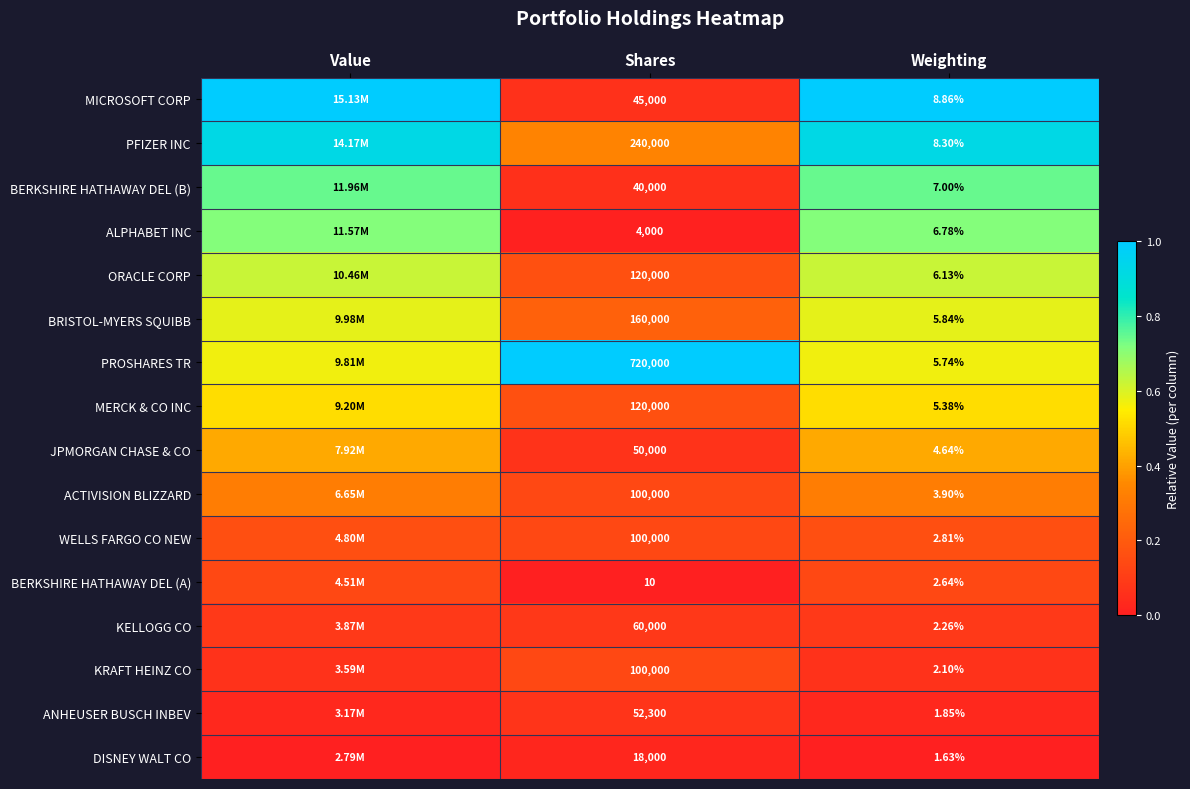

Is the value of JPMORGAN CHASE & CO at Shares greater than the value of WELLS FARGO CO NEW at Shares?

No